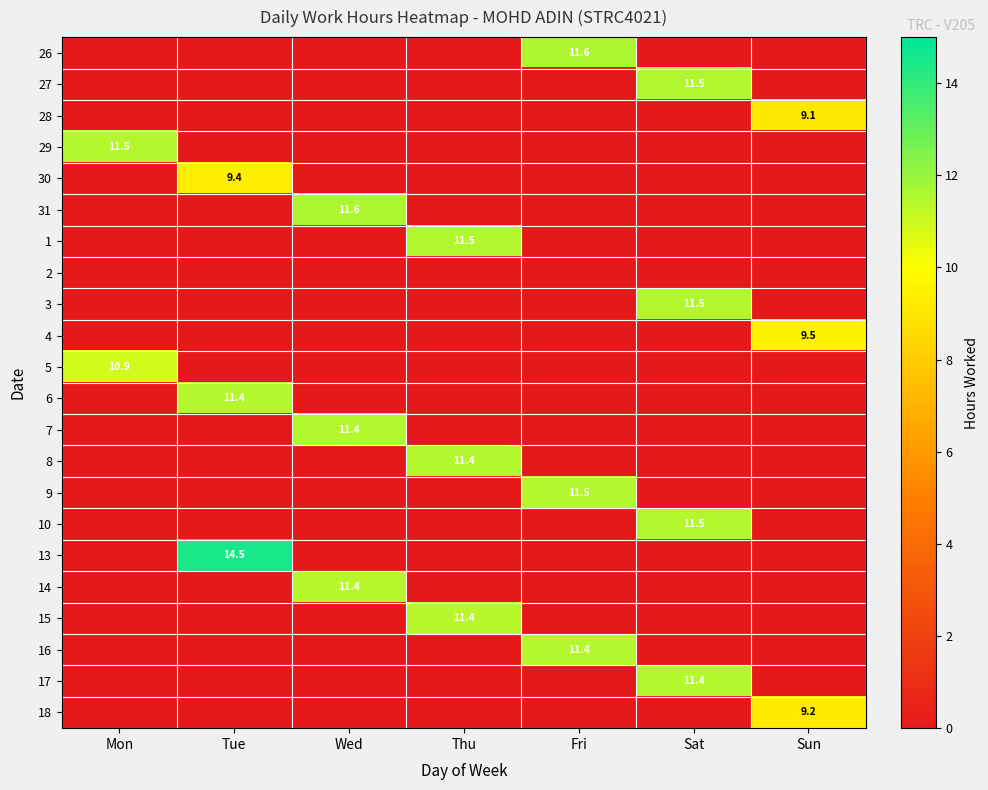

Is it true that 5 equals 17.0 at Mon?

False